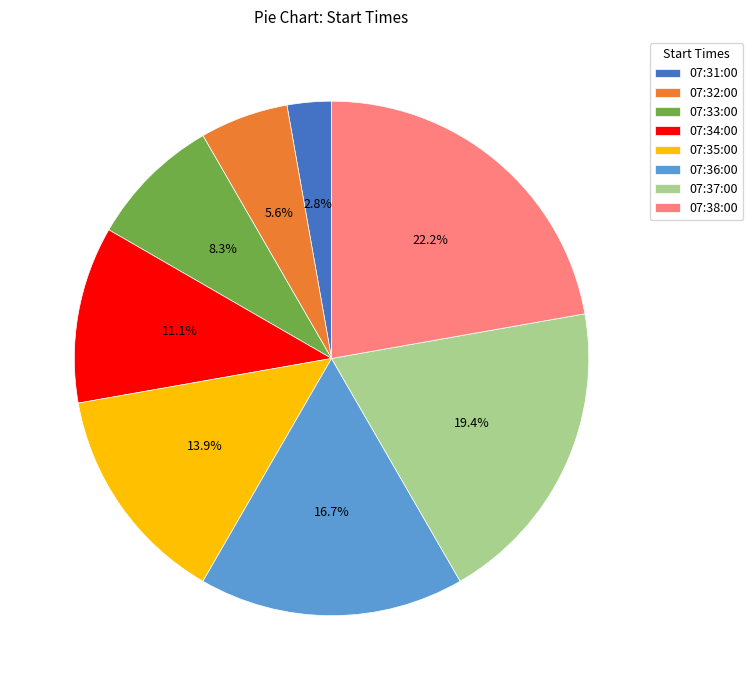

Which category has the smallest portion of the pie?

07:31:00